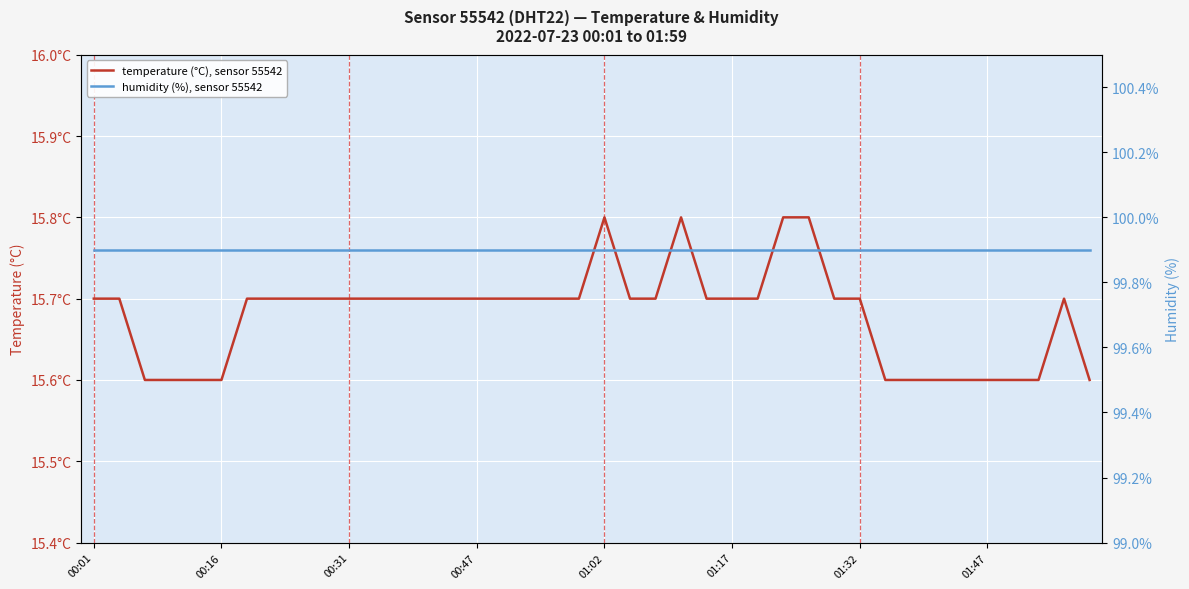

What is the greatest value displayed?

99.9